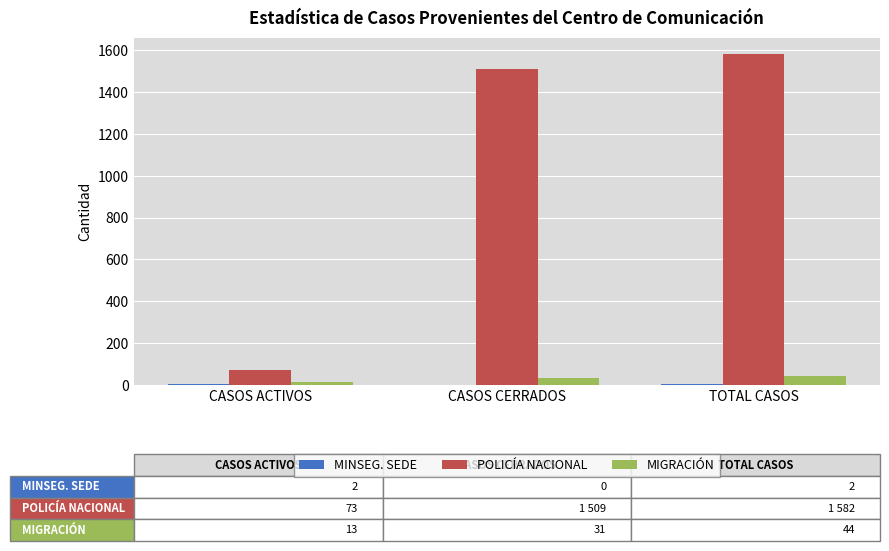

What is the sum of all MIGRACIÓN values?

88